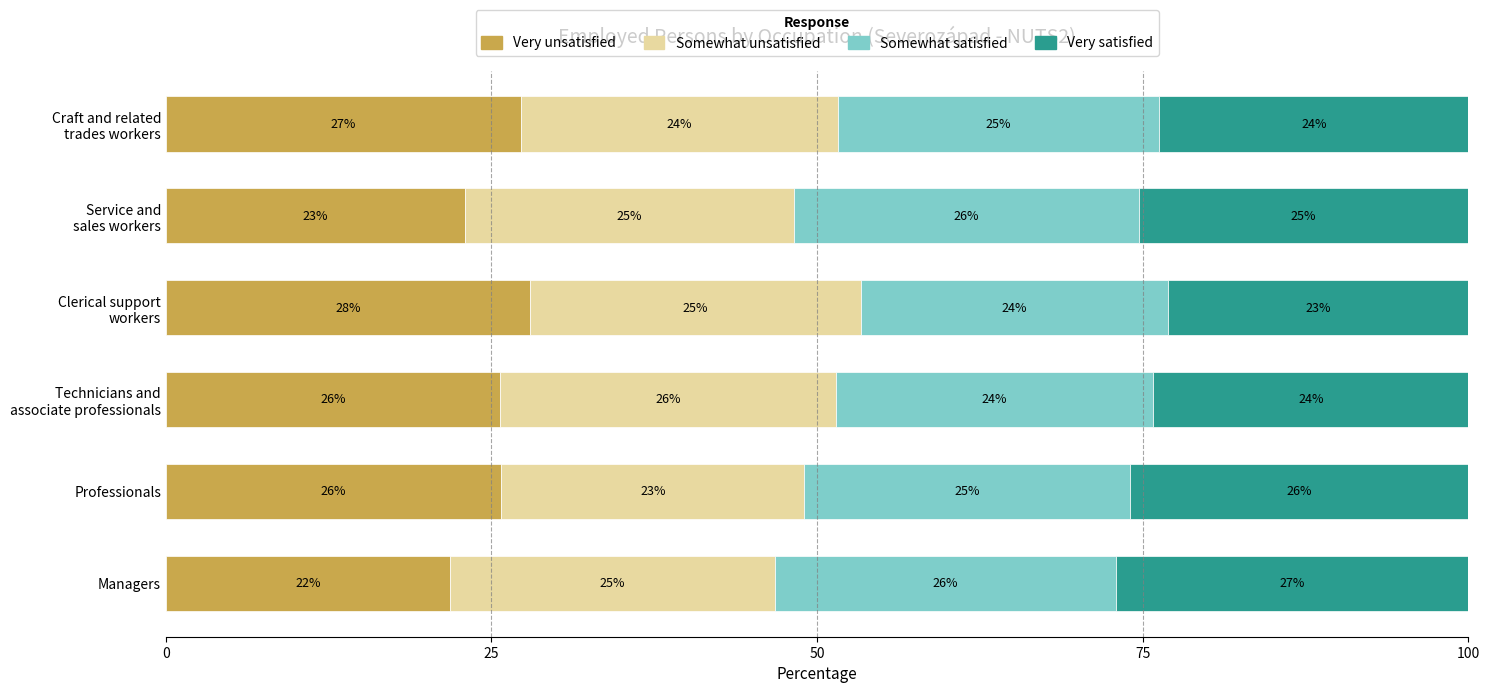

What is the total value across all series at Managers?

100.0